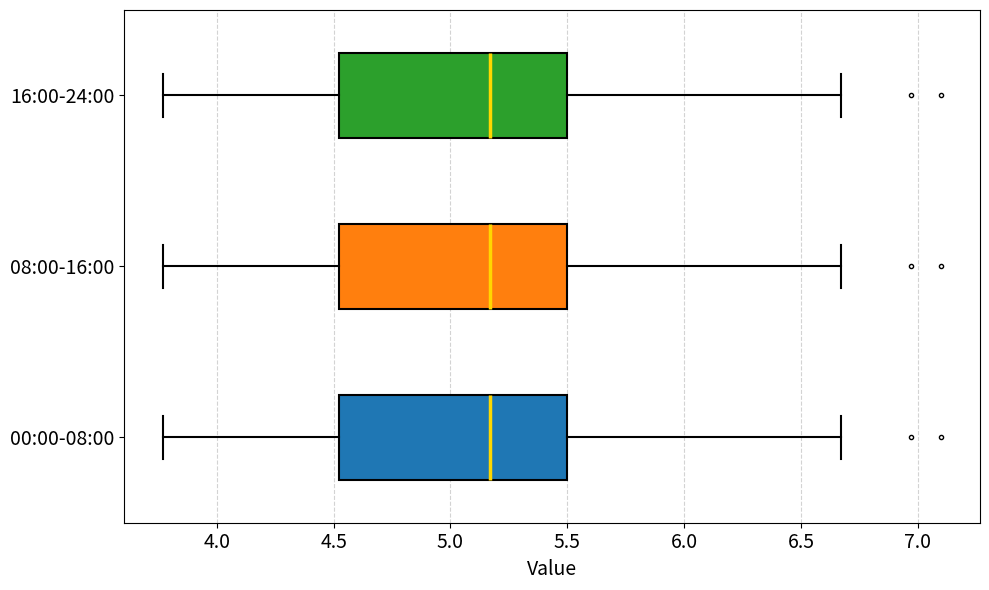

Where does the left whisker of the box for 08:00-16:00 end on the x-axis? The values are not printed on the chart, so give them approximately, as read against the axis.

3.75